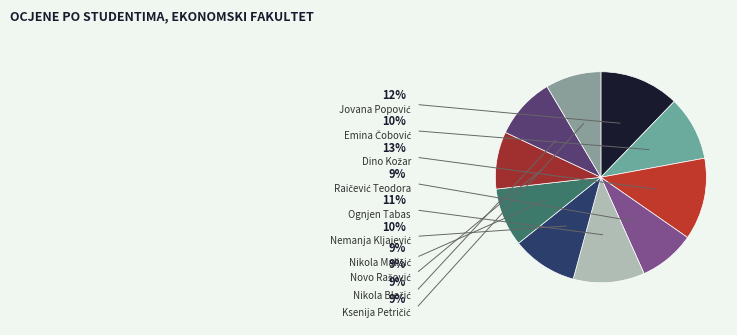

To the nearest percent, what portion does Jovana Popović represent?

12%